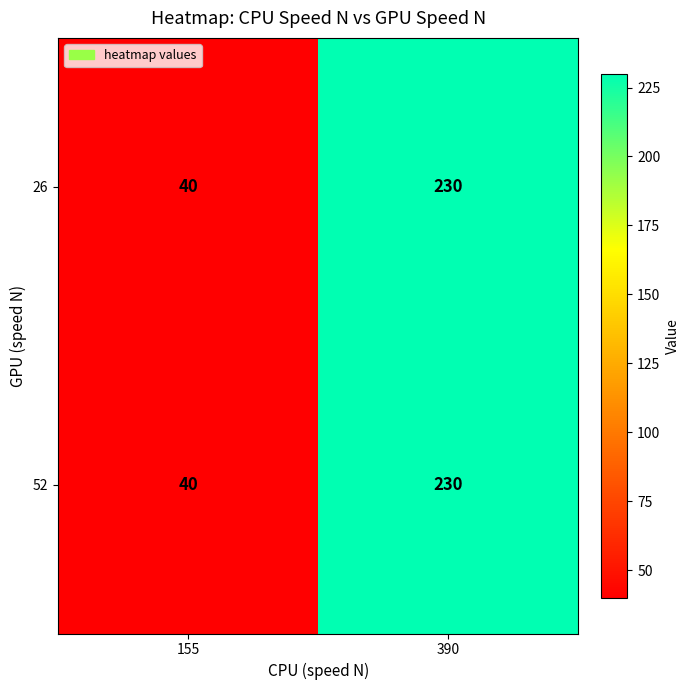

What is the difference between the maximum and minimum values in the 26 series?

190